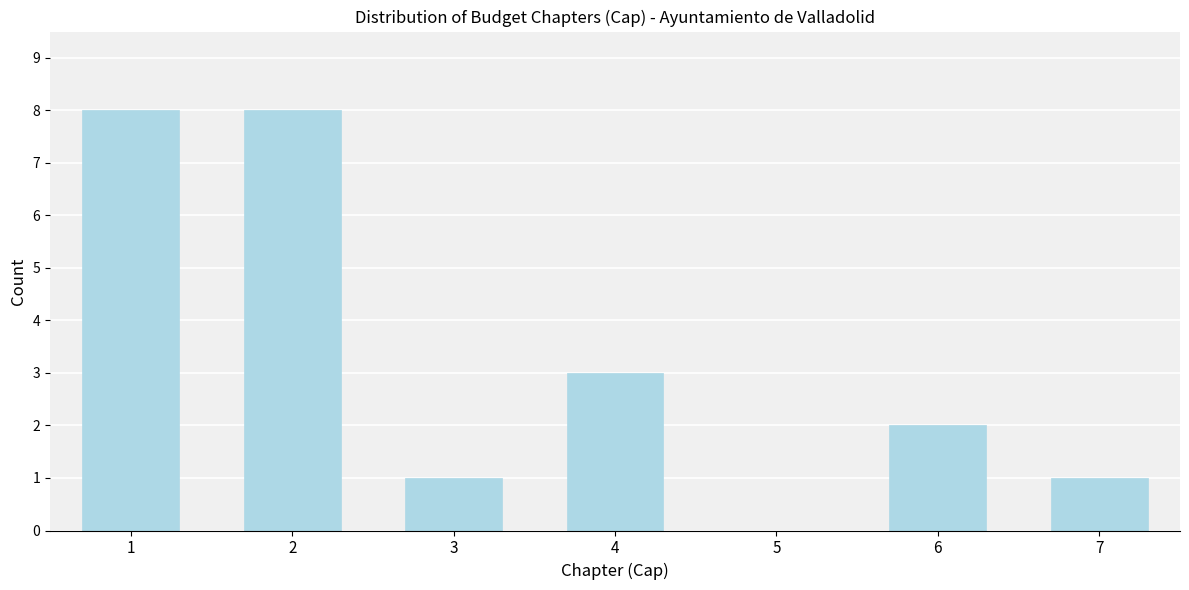

Reading left to right, transcribe all the data shown in this chart.

1=8	2=8	3=1	4=3	5=0	6=2	7=1